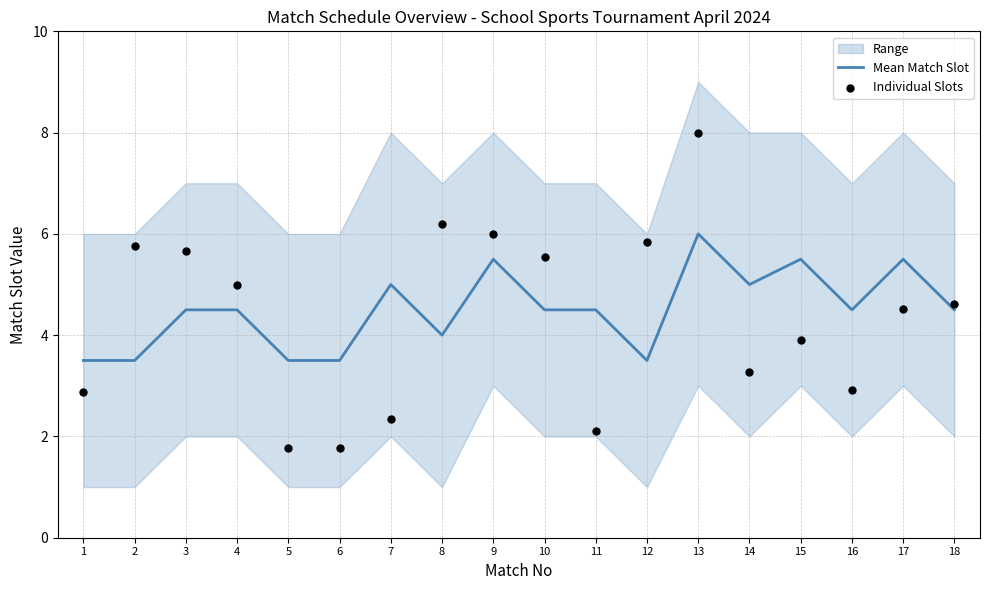

Which series has the largest Y range (max minus min)?

Individual Slots